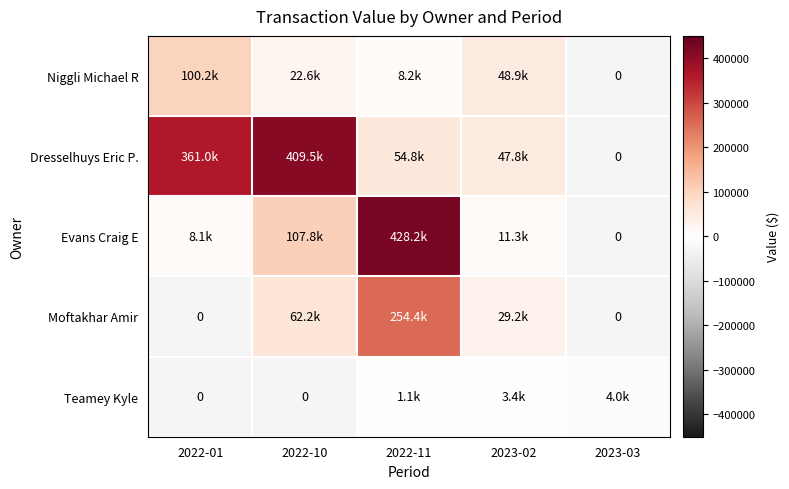

Which category has the lowest value across all series?

2022-11